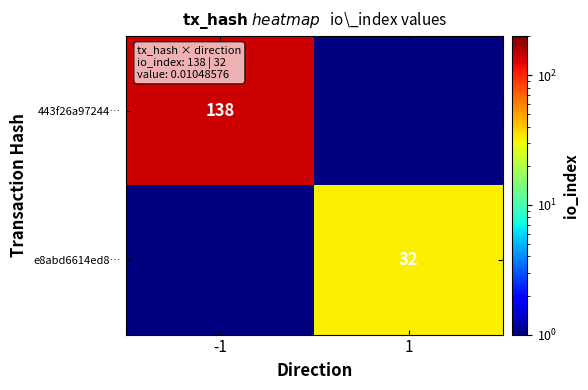

Is the value of e8abd6614ed8… at 1 greater than the value of 443f26a97244… at -1?

No